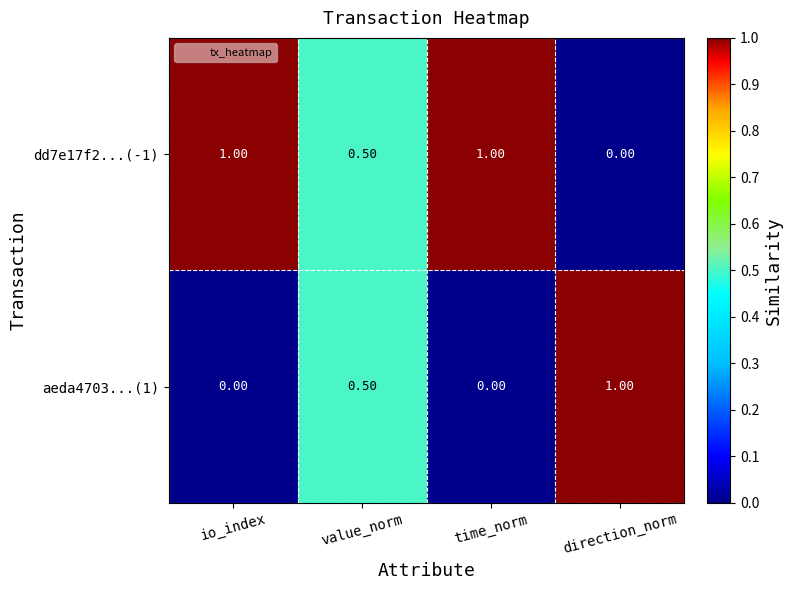

At how many categories does at least one series exceed 0?

4